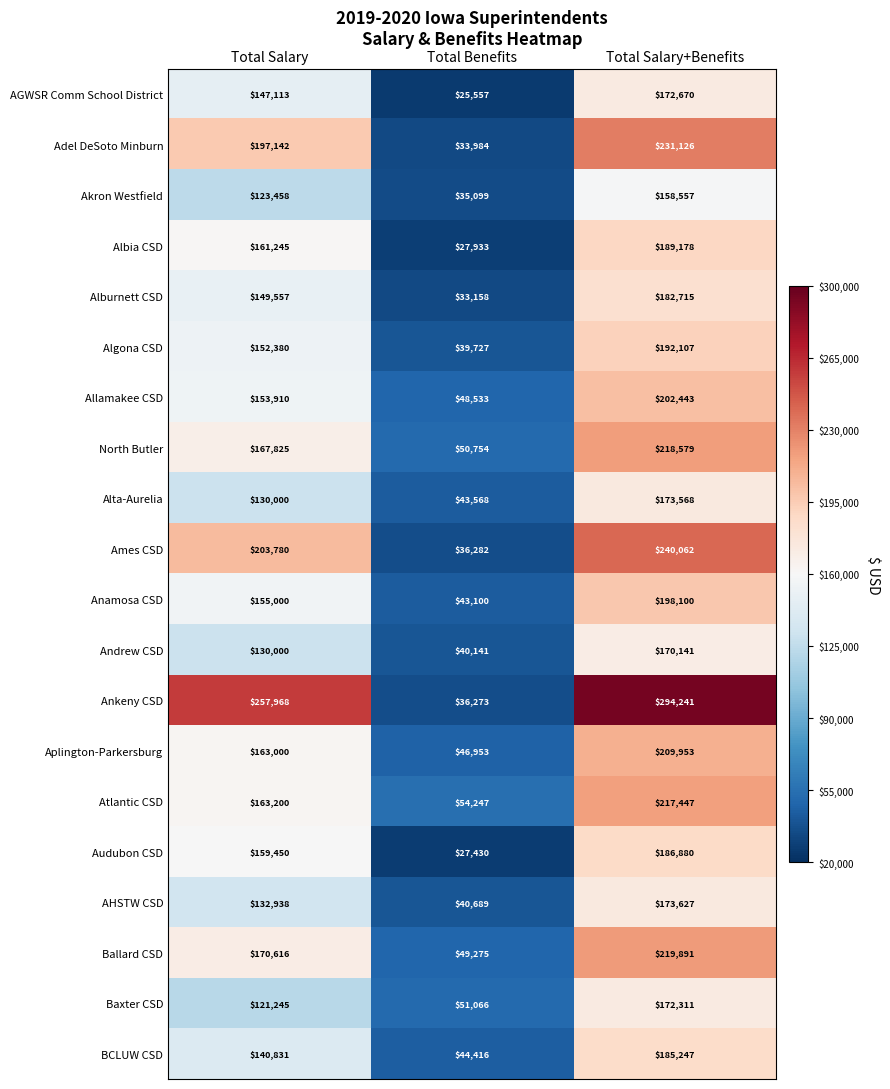

How many categories are shown in the chart?

3